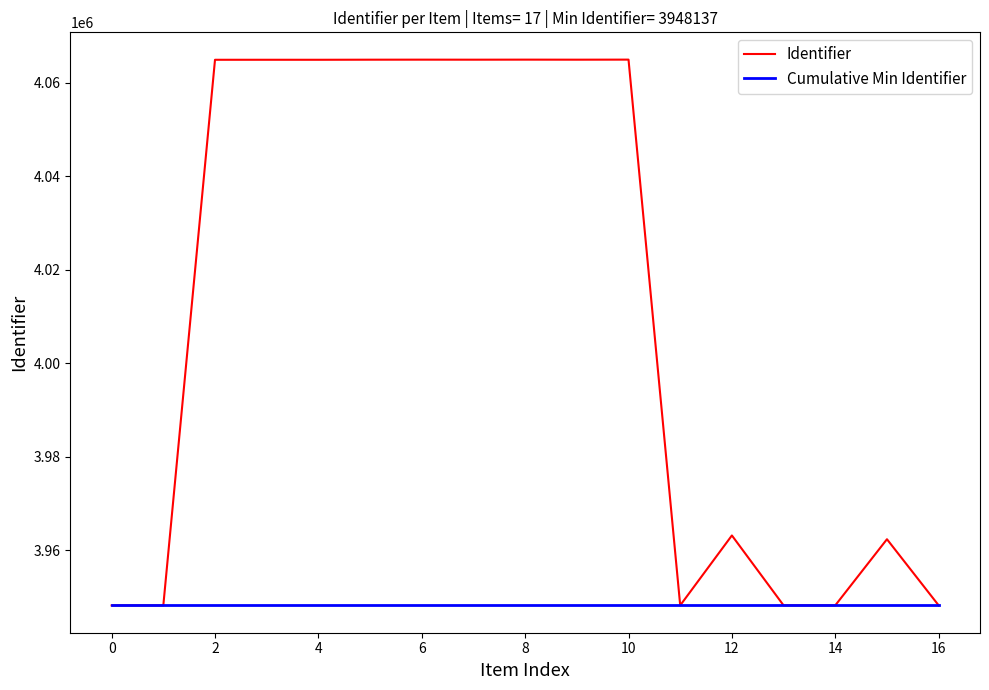

Which series has the largest range (max minus min)?

Identifier